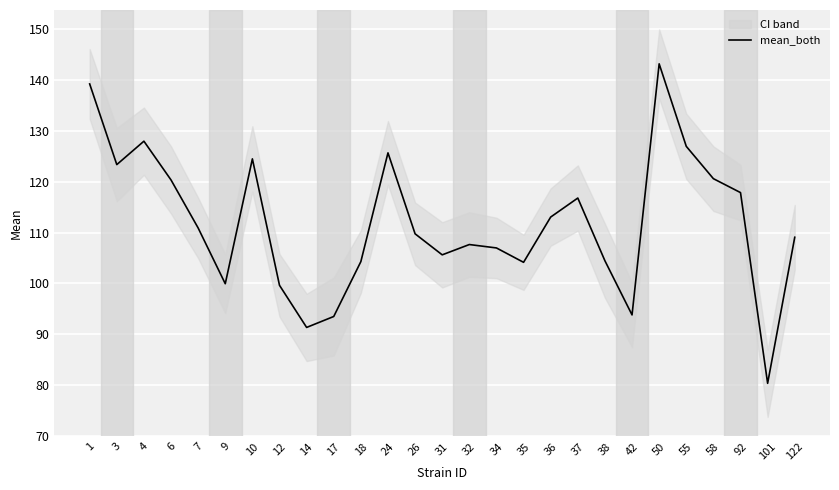

Count the number of categories in the chart.

27